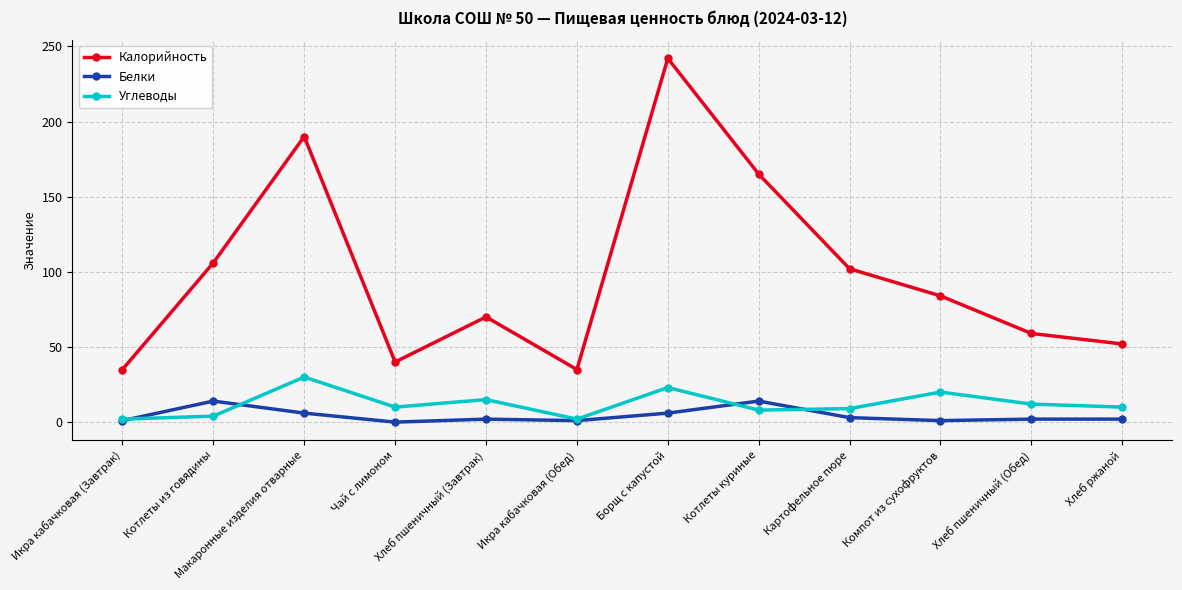

The Белки series shows 2 at Хлеб ржаной. True or false?

True